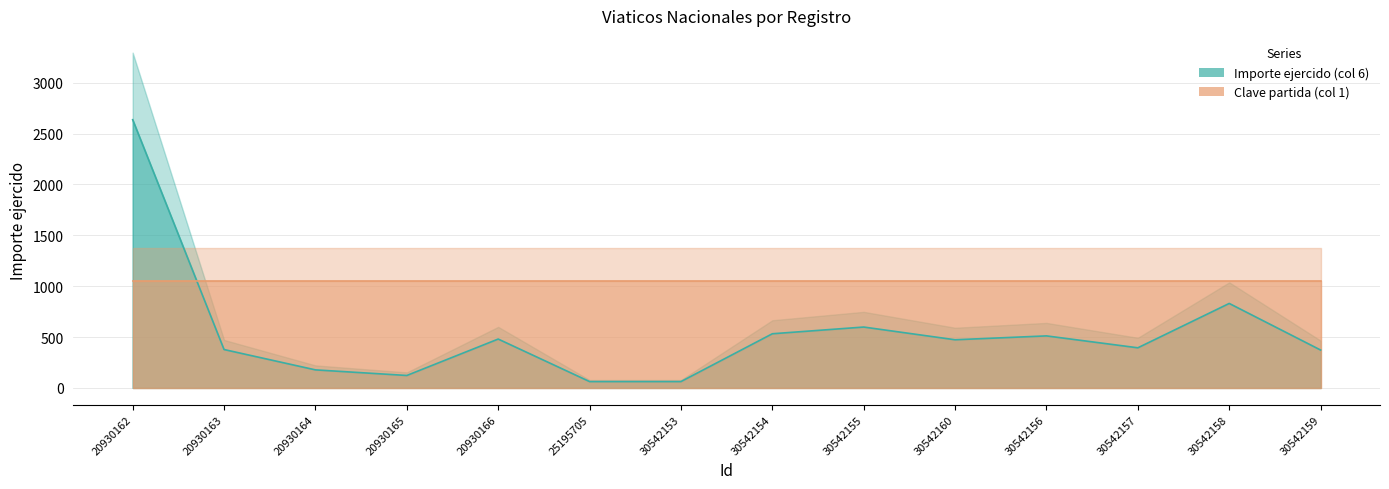

Read the value at 30542154.

532.0